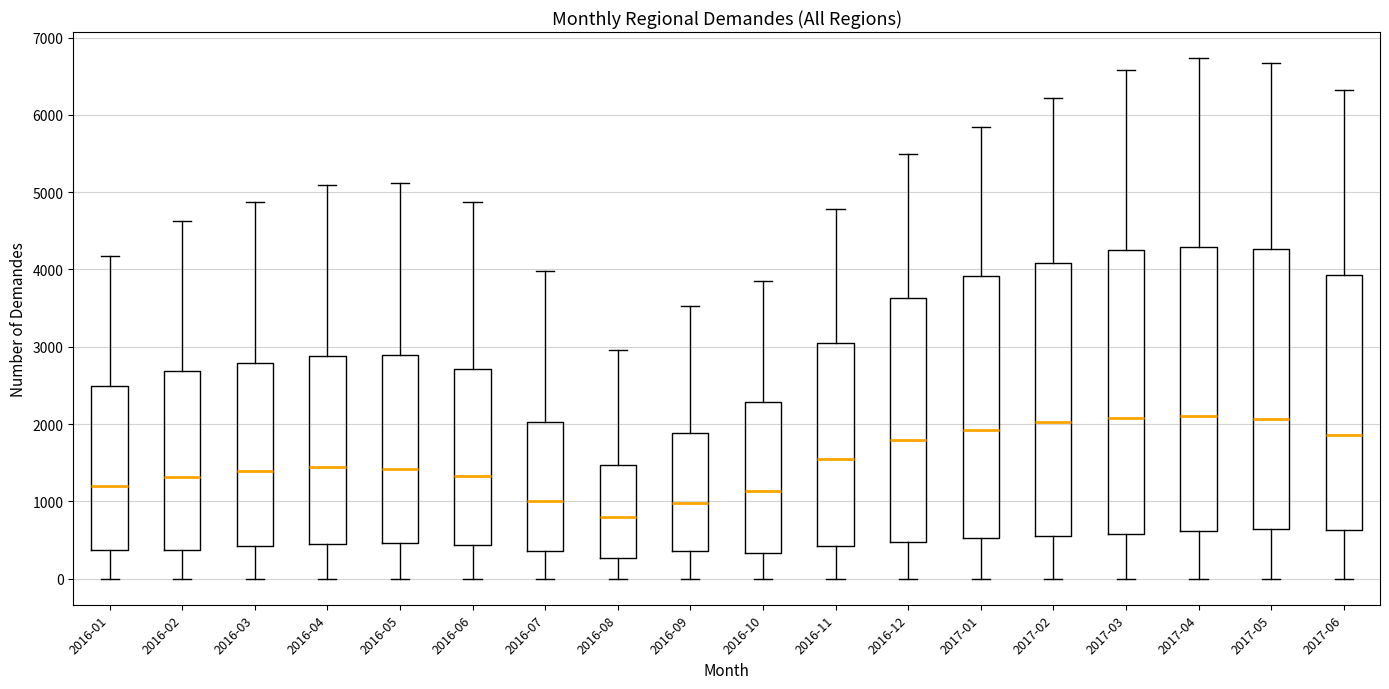

Where is the lower edge of the box for 2016-08 on the y-axis? The values are not printed on the chart, so give them approximately, as read against the axis.

300